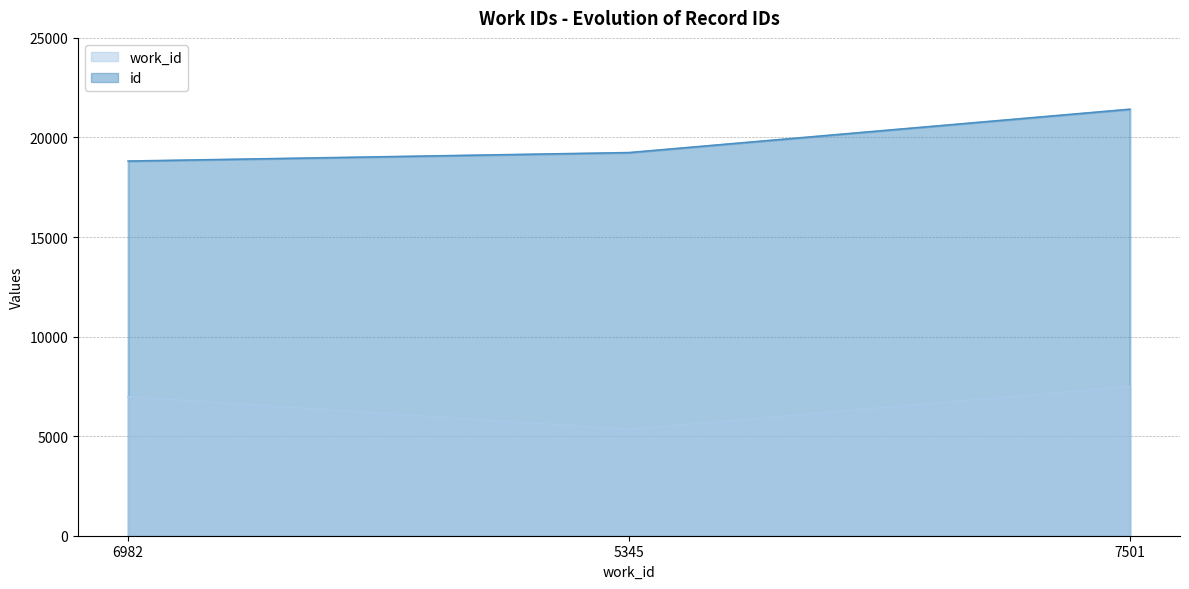

At which label does id reach its peak?

7501